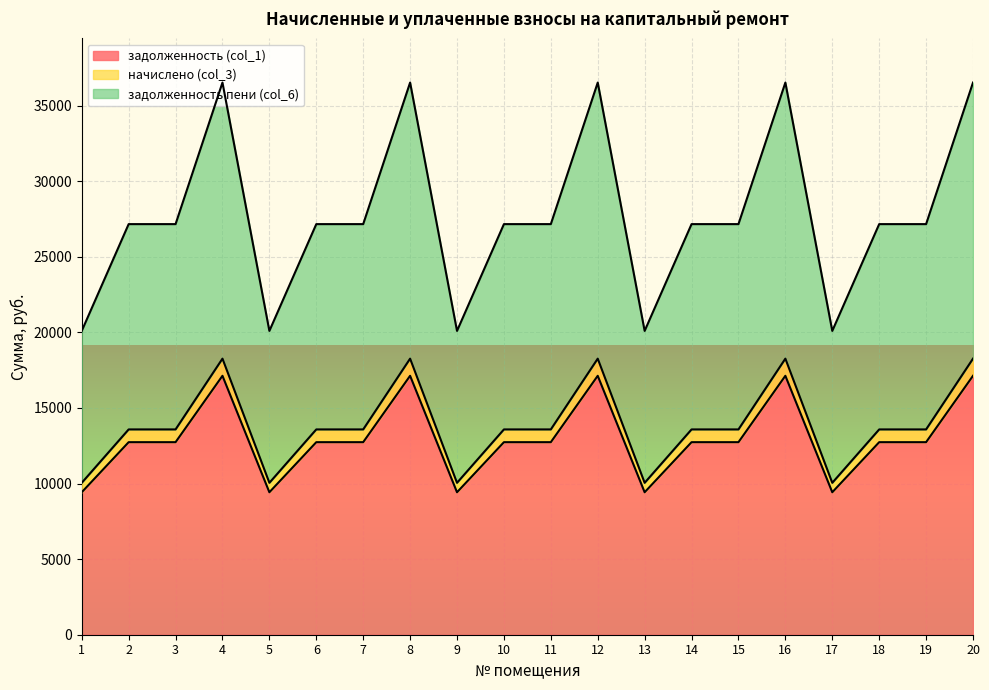

At which category does the chart reach its minimum across all series?

1